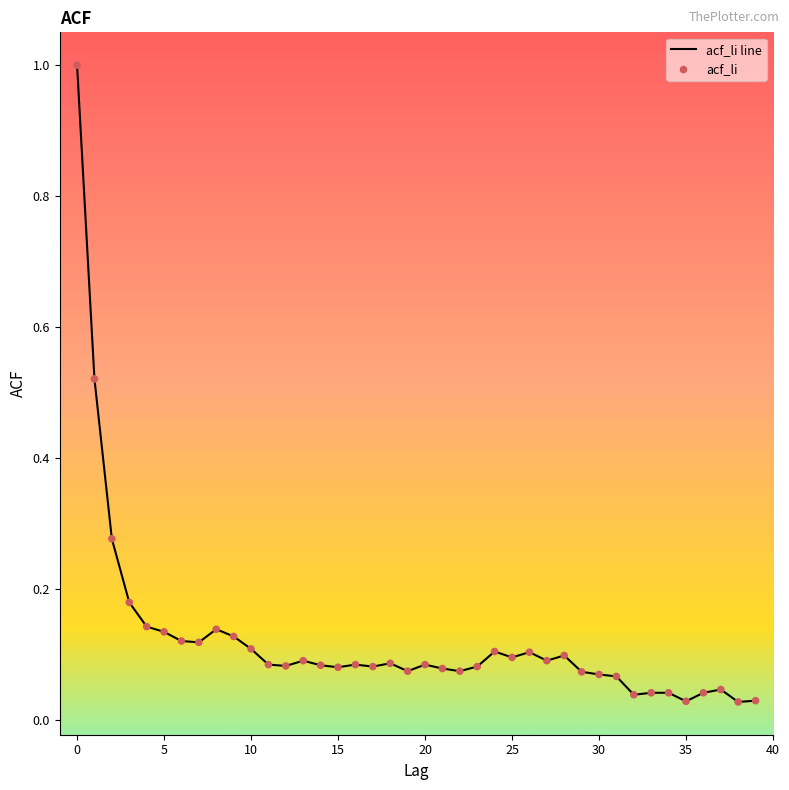

What is the greatest value displayed?

1.0